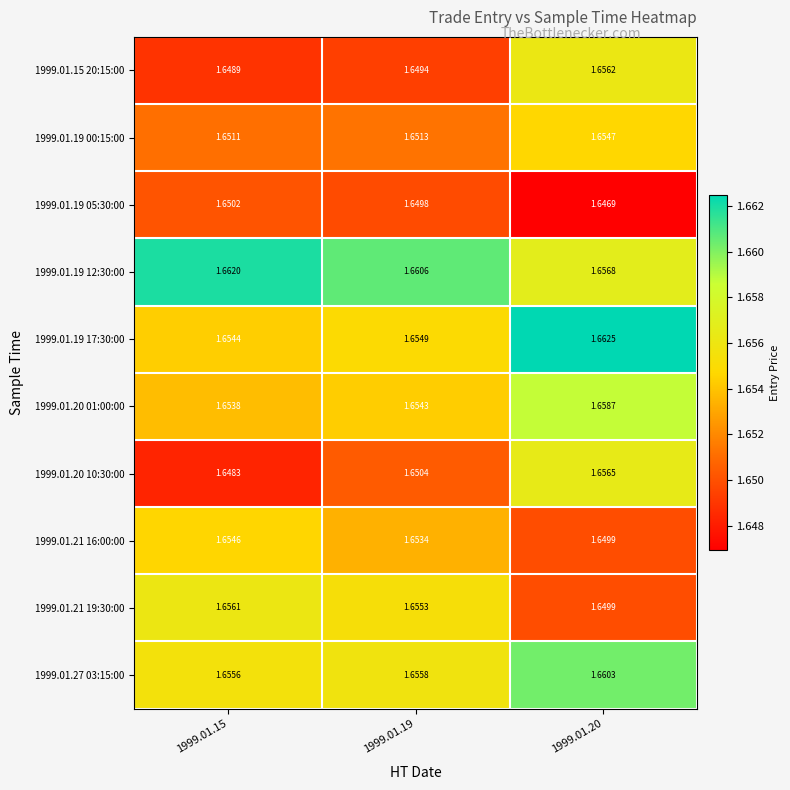

Is the value of 1999.01.19 12:30:00 at 1999.01.19 greater than the value of 1999.01.19 00:15:00 at 1999.01.15?

Yes